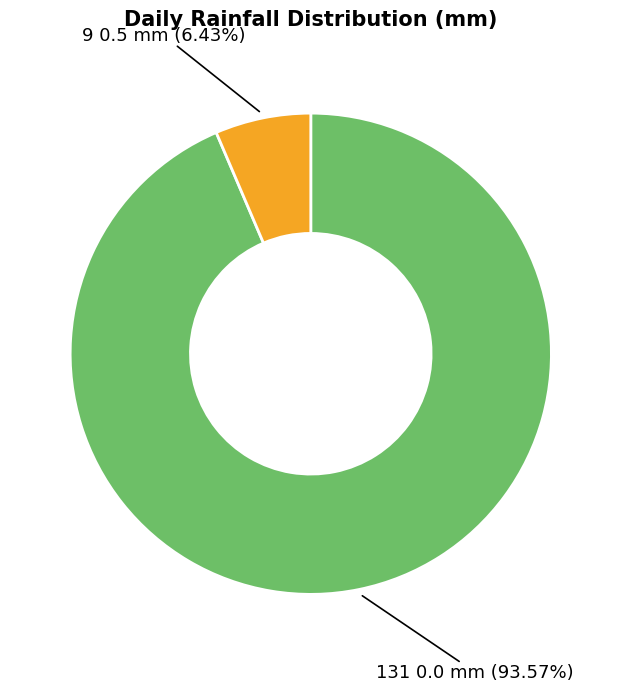

To the nearest percent, what is the difference between the largest and smallest slice percentages?

87%